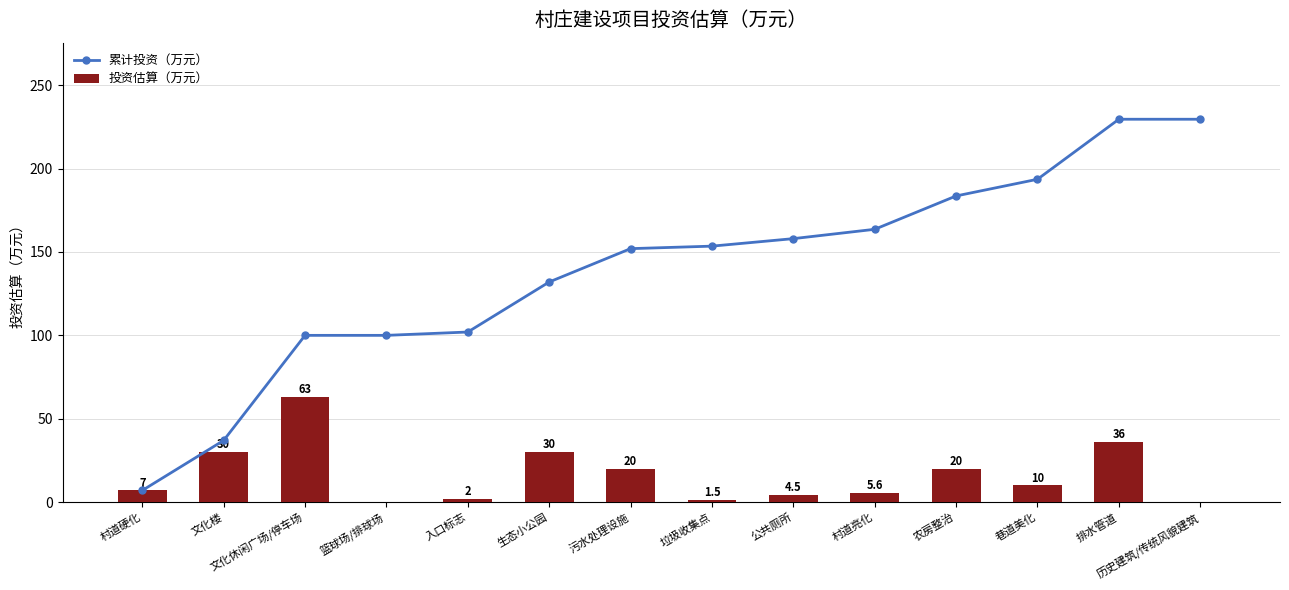

At how many categories does at least one series exceed 104?

9